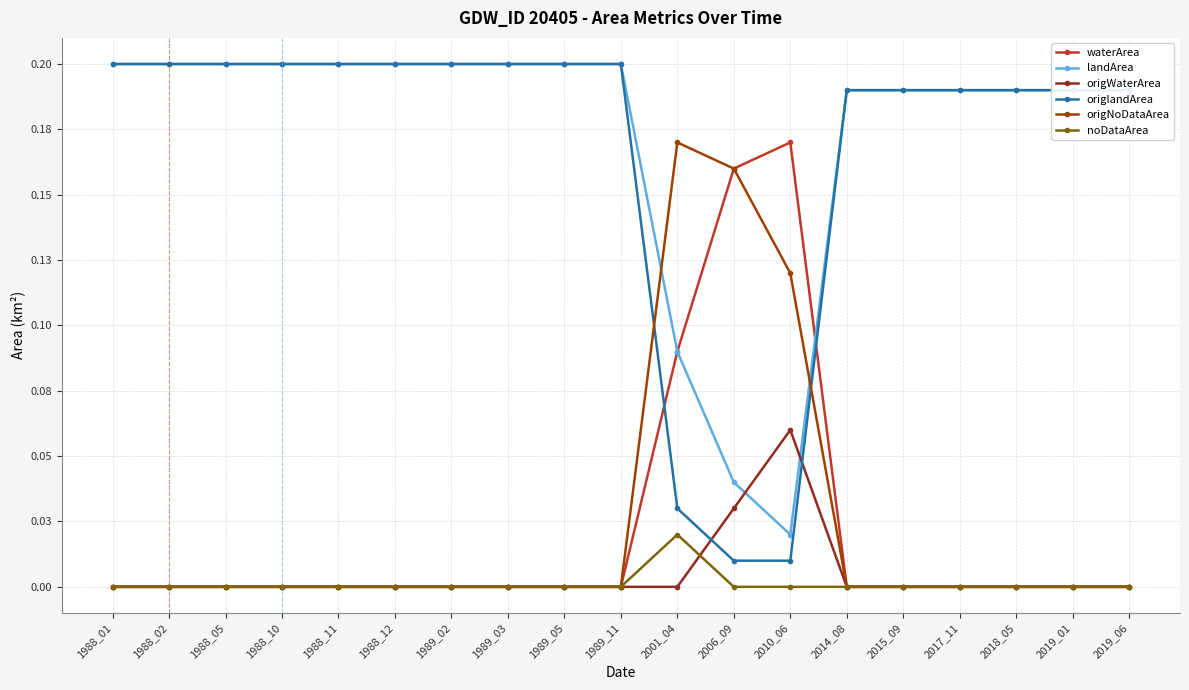

Between 2018_05 and 2019_01, which series saw the biggest shift?

waterArea